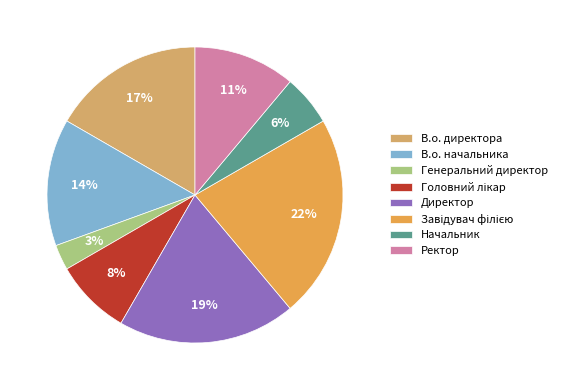

Rank the categories by value from lowest to highest.

Генеральний директор, Начальник, Головний лікар, Ректор, В.о. начальника, В.о. директора, Директор, Завідувач філією